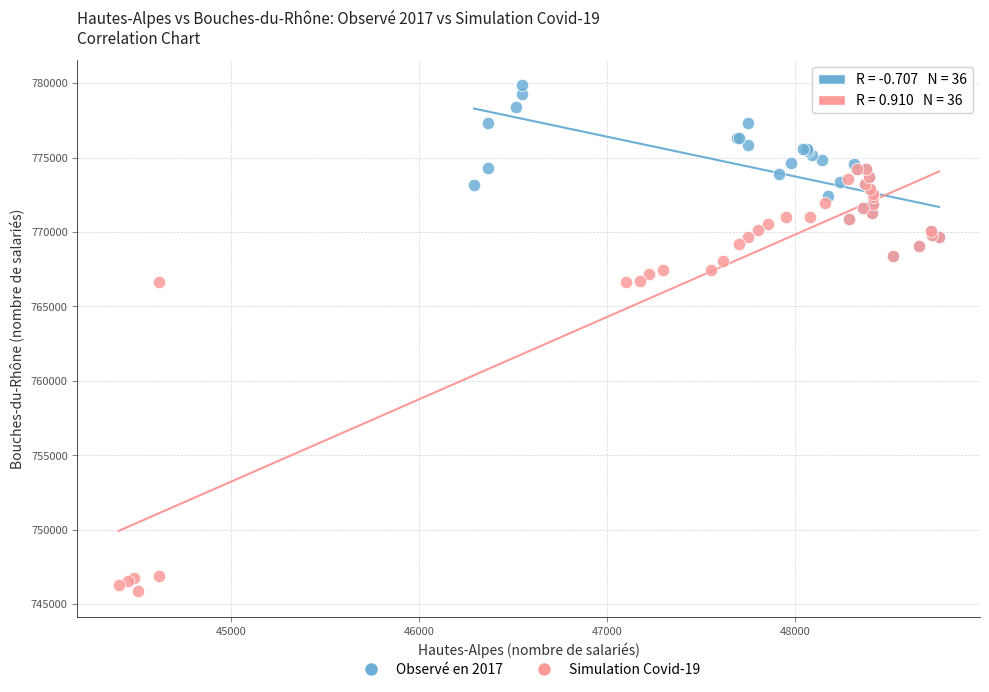

Which series has the largest Y range (max minus min)?

Simulation Covid-19